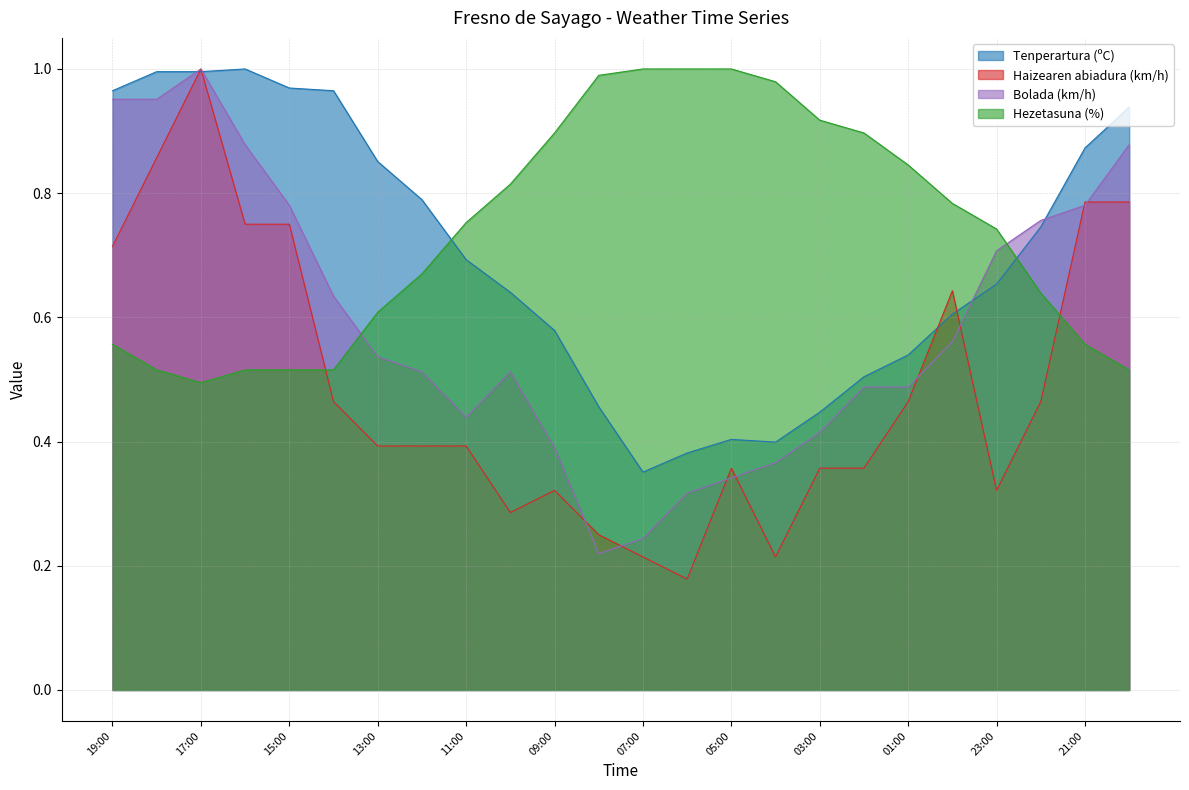

Reading right to left, transcribe all the data shown in this chart.

Tenperartura (ºC): 0.9	0.9	0.7	0.7	0.6	0.5	0.5	0.4	0.4	0.4	0.4	0.4	0.5	0.6	0.6	0.7	0.8	0.9	1.0	1.0	1.0	1.0	1.0	1.0
Haizearen abiadura (km/h): 0.8	0.8	0.5	0.3	0.6	0.5	0.4	0.4	0.2	0.4	0.2	0.2	0.2	0.3	0.3	0.4	0.4	0.4	0.5	0.8	0.8	1.0	0.9	0.7
Bolada (km/h): 0.9	0.8	0.8	0.7	0.6	0.5	0.5	0.4	0.4	0.3	0.3	0.2	0.2	0.4	0.5	0.4	0.5	0.5	0.6	0.8	0.9	1.0	1.0	1.0
Hezetasuna (%): 0.5	0.6	0.6	0.7	0.8	0.8	0.9	0.9	1.0	1.0	1.0	1.0	1.0	0.9	0.8	0.8	0.7	0.6	0.5	0.5	0.5	0.5	0.5	0.6